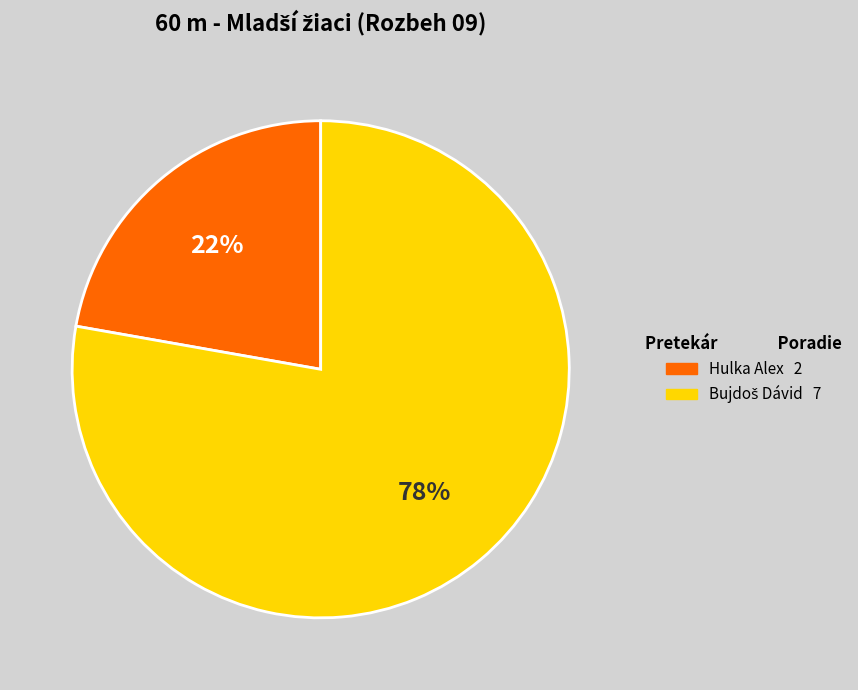

Which category has the smallest portion of the pie?

Hulka Alex